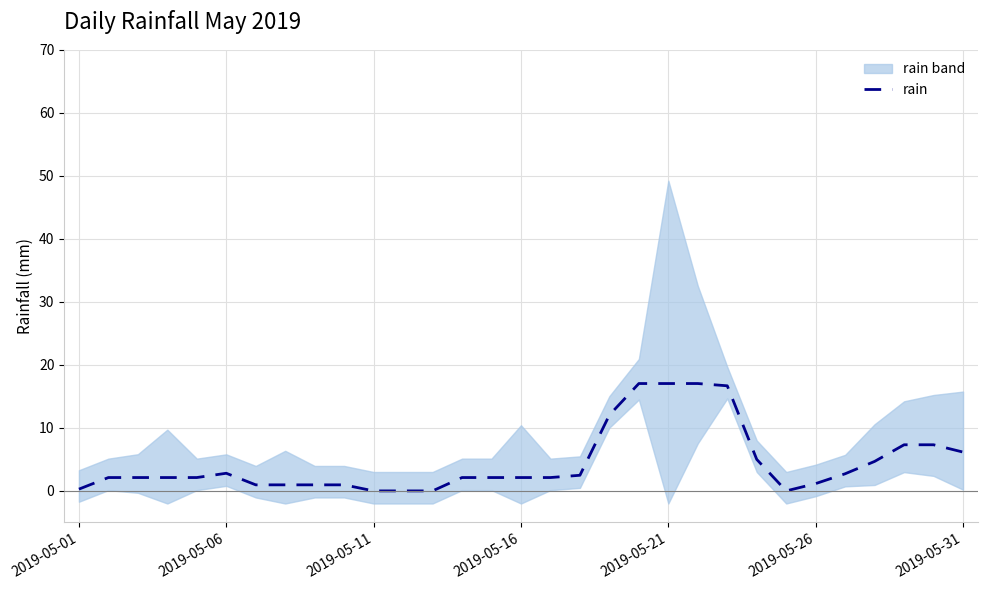

What is the greatest value displayed?

17.0